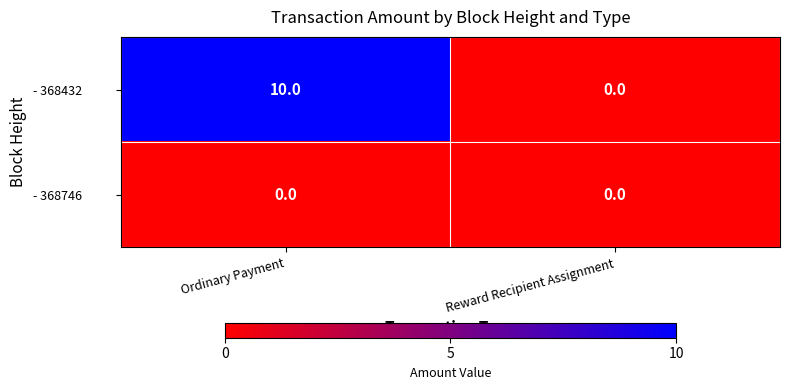

Is it true that - 368432 equals 10 at Ordinary Payment?

True